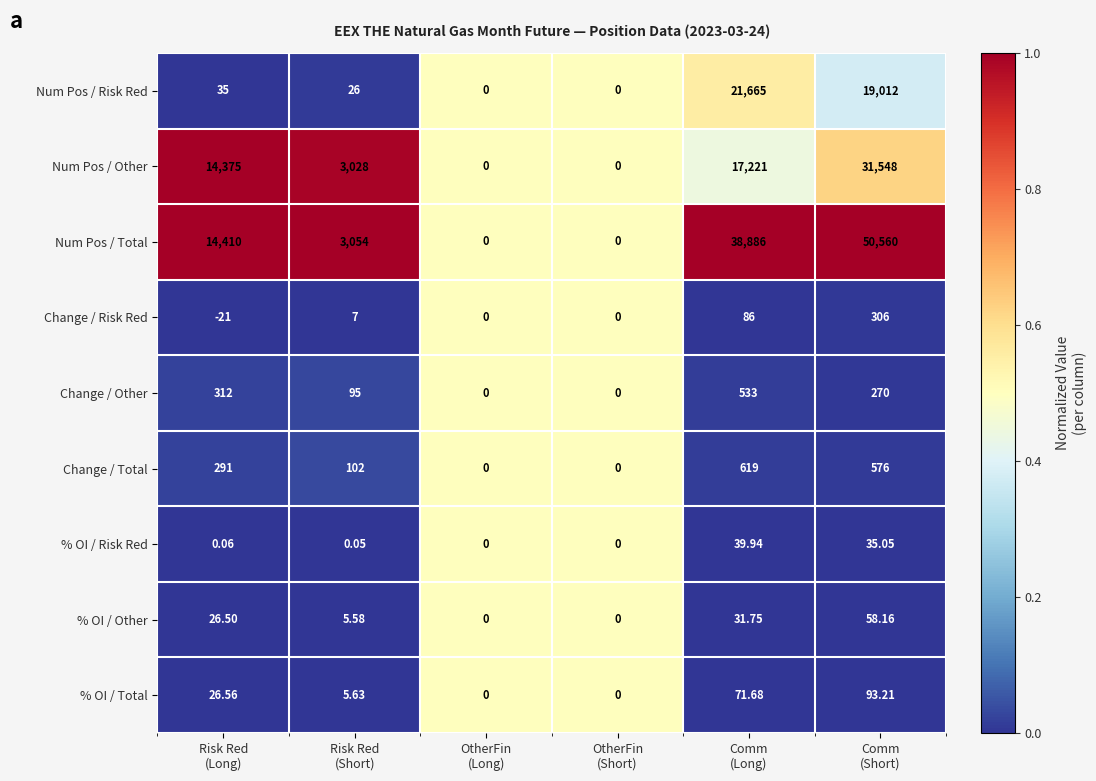

Which category has the lowest value across all series?

Risk Red
(Long)